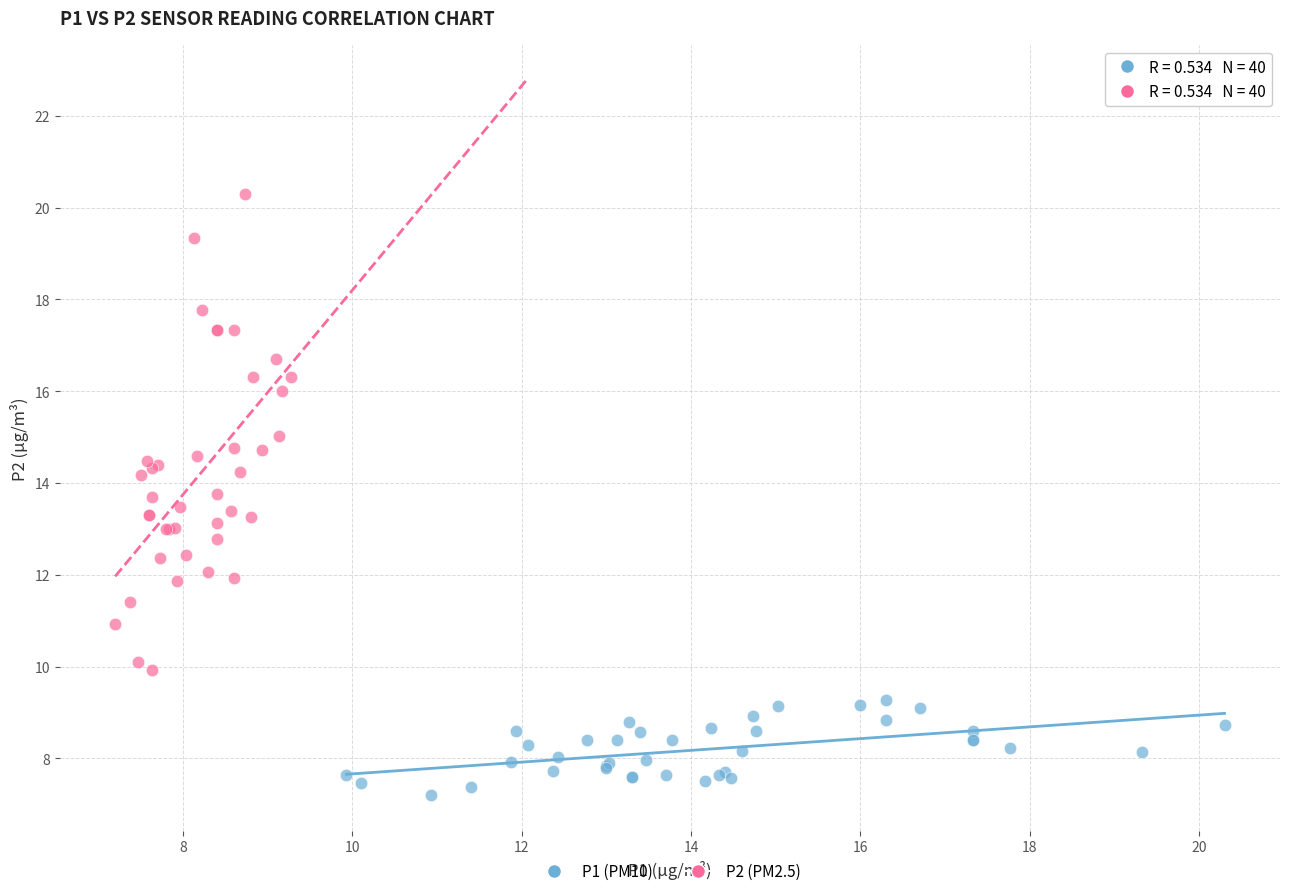

Which series contains the highest Y value?

P2 (PM2.5)